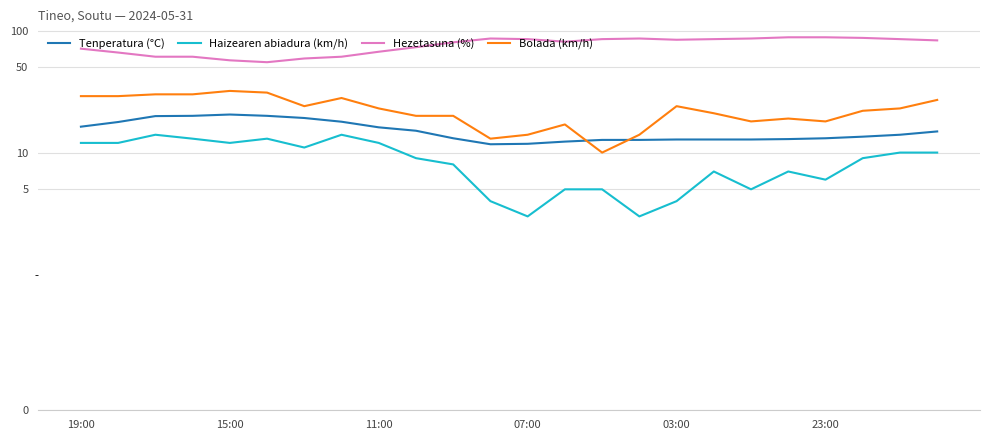

True or false: Hezetasuna (%) and Haizearen abiadura (km/h) intersect in this chart.

False